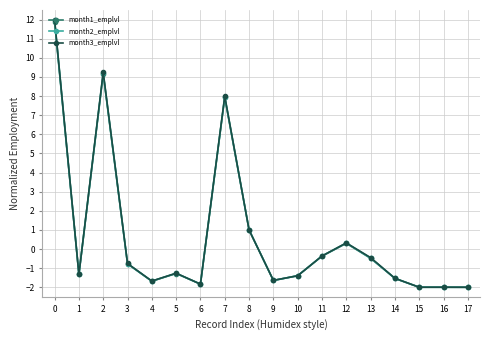

At which category does month3_emplvl reach its first local valley?

1